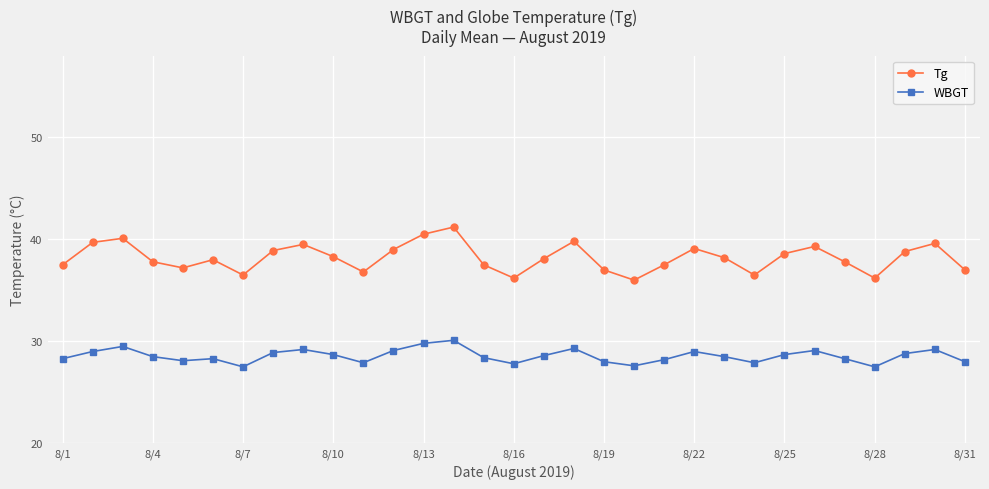

What is the maximum value for WBGT?

30.1